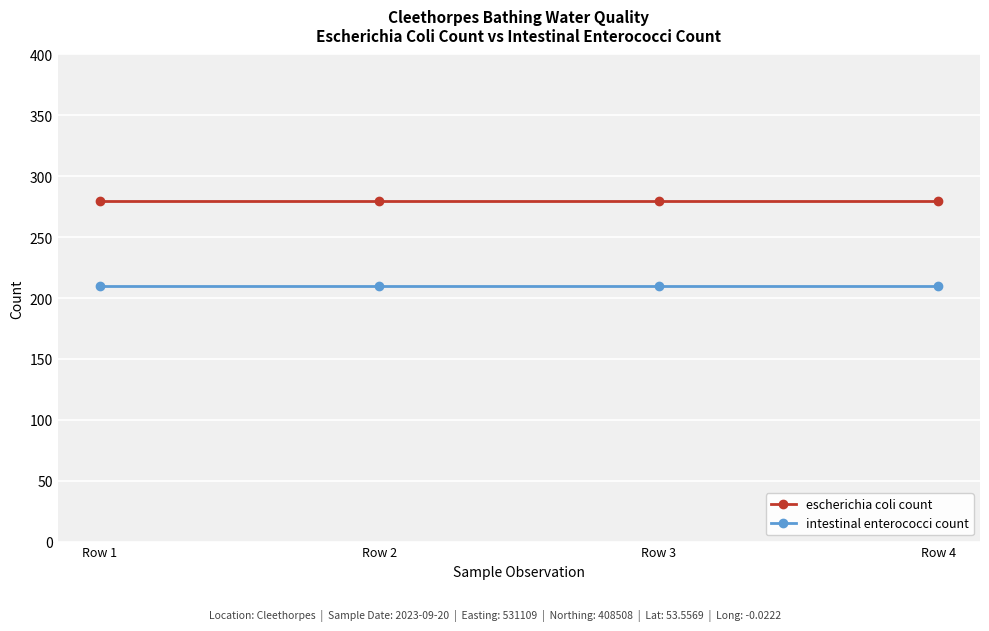

List the series in order of their overall mean, highest first.

escherichia coli count, intestinal enterococci count